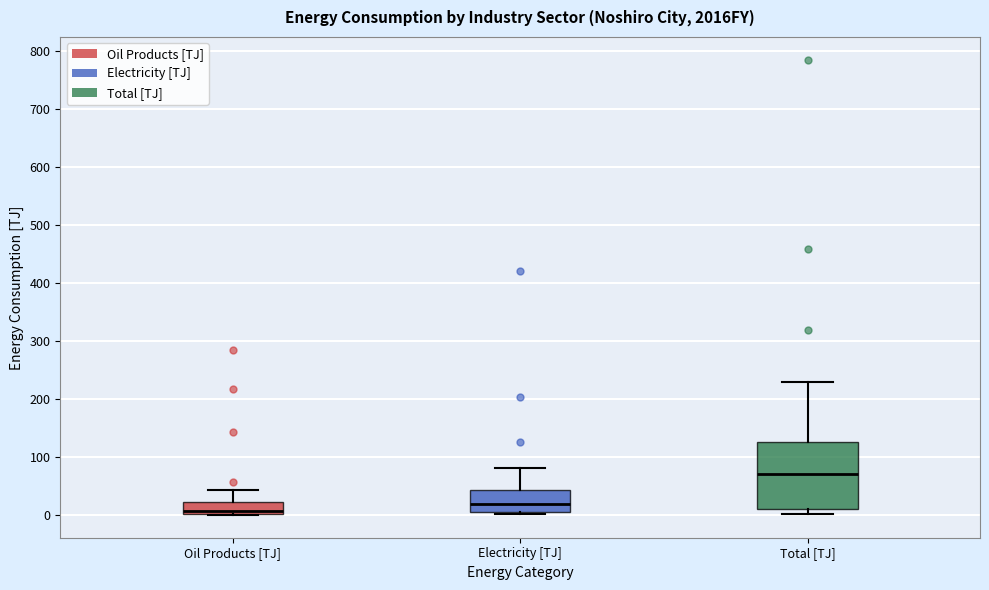

Reading left to right, read every box against the y-axis: the position of its median line, the range the box covers, and the ends of its whiskers. The values are not printed on the chart, so give them approximately, as read against the axis.

Oil Products [TJ]: median 10, box 0 to 20, whiskers 0 to 40
Electricity [TJ]: median 20, box 10 to 40, whiskers 0 to 80
Total [TJ]: median 70, box 10 to 130, whiskers 0 to 230